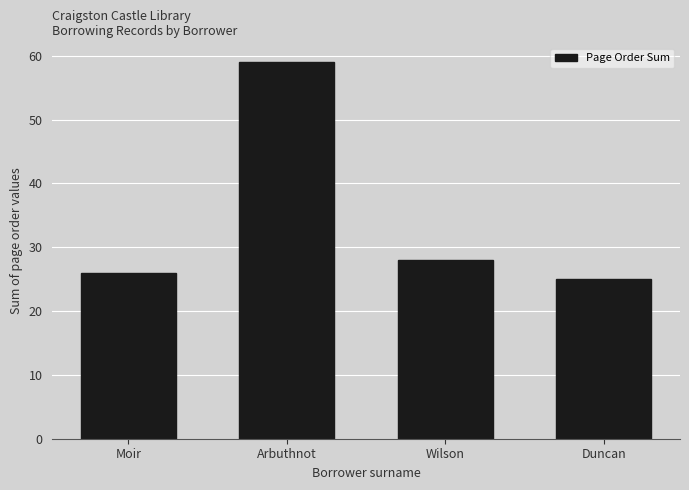

The value at Arbuthnot is 12. True or false?

False